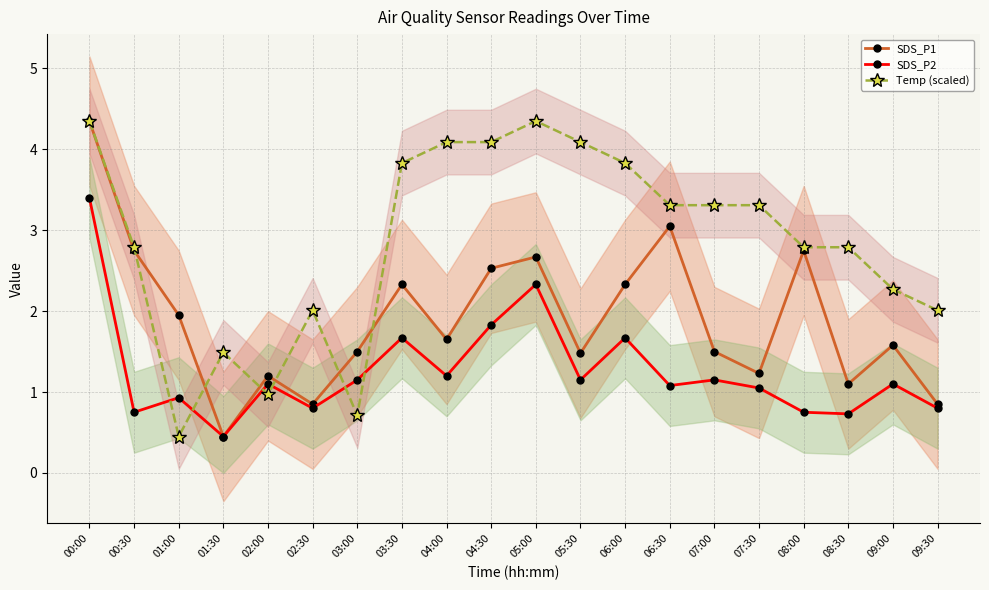

What is the highest value of the Temp (scaled) series?

4.3